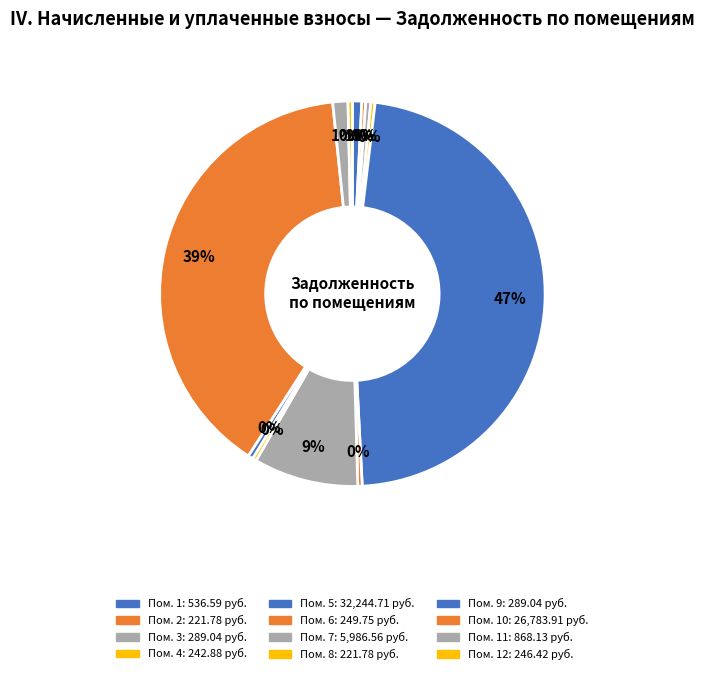

How many slices are in this pie chart?

12